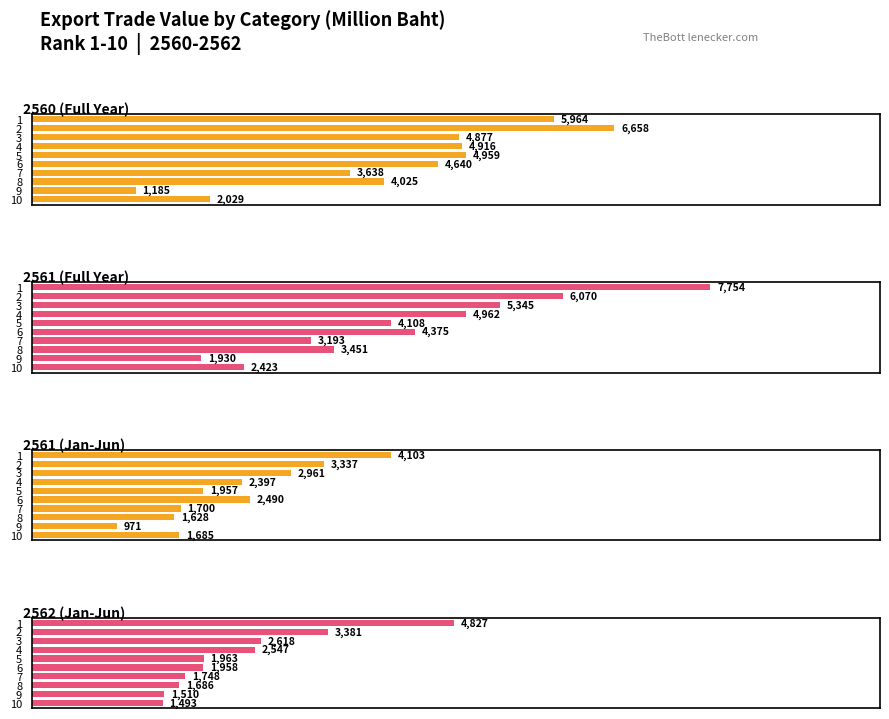

Read the 2560 value at 7.

3638.1